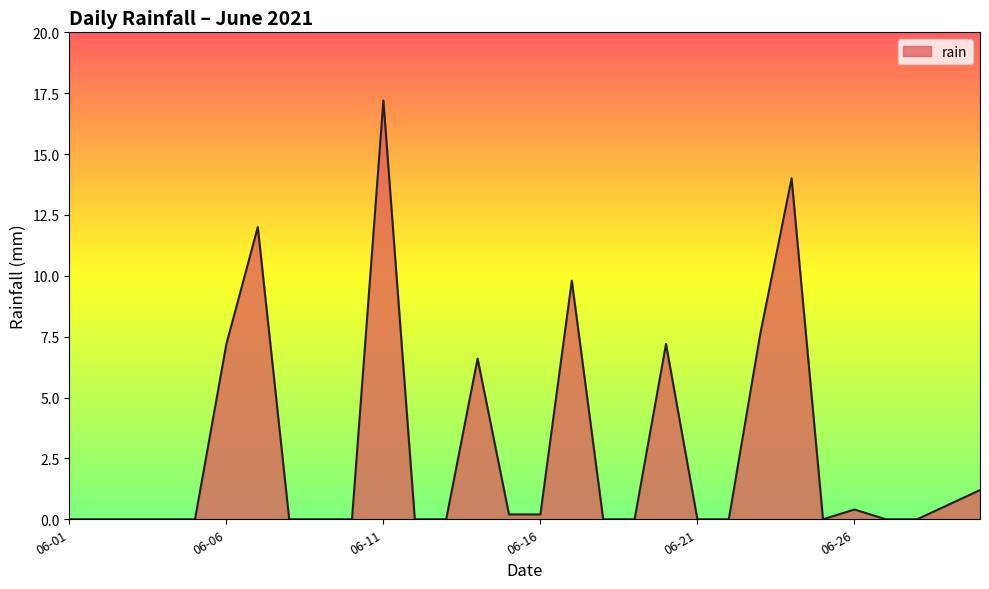

What is the greatest value displayed?

17.2